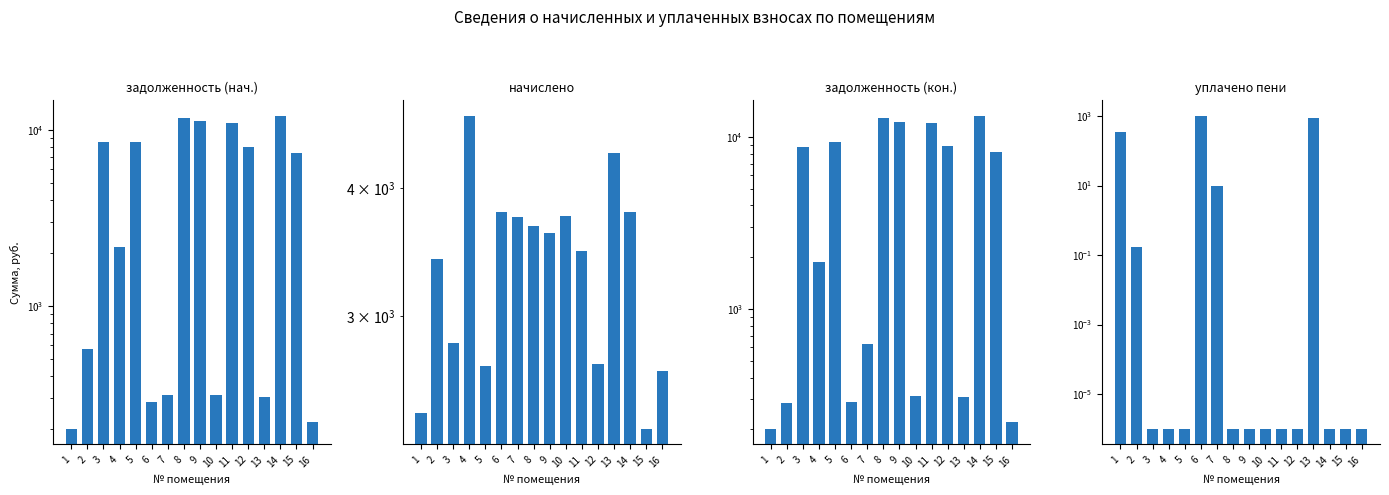

Which series has the widest spread of values?

задолженность (кон.)